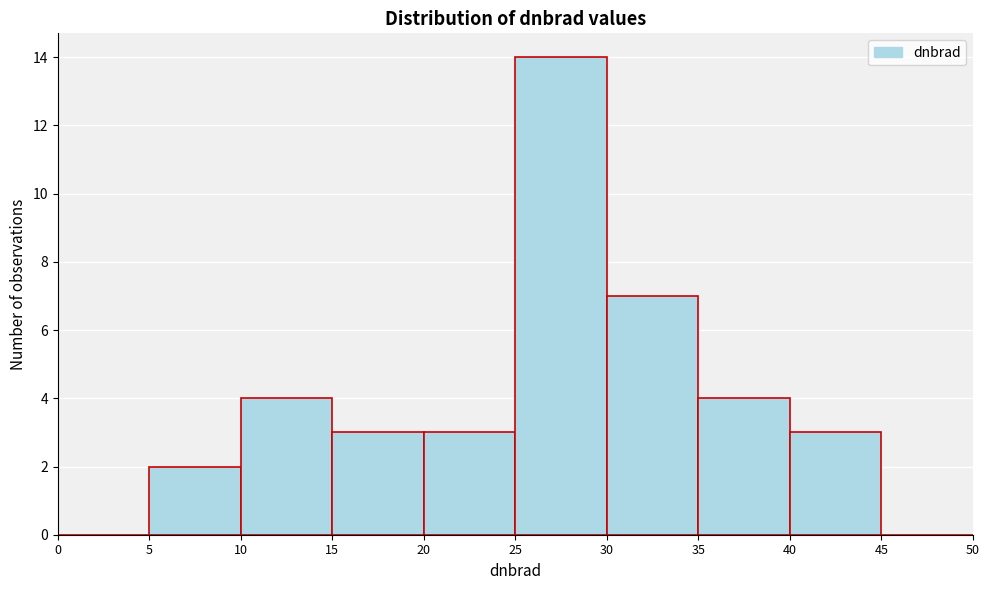

Over which range of the x-axis is the bar tallest?

25 to 30